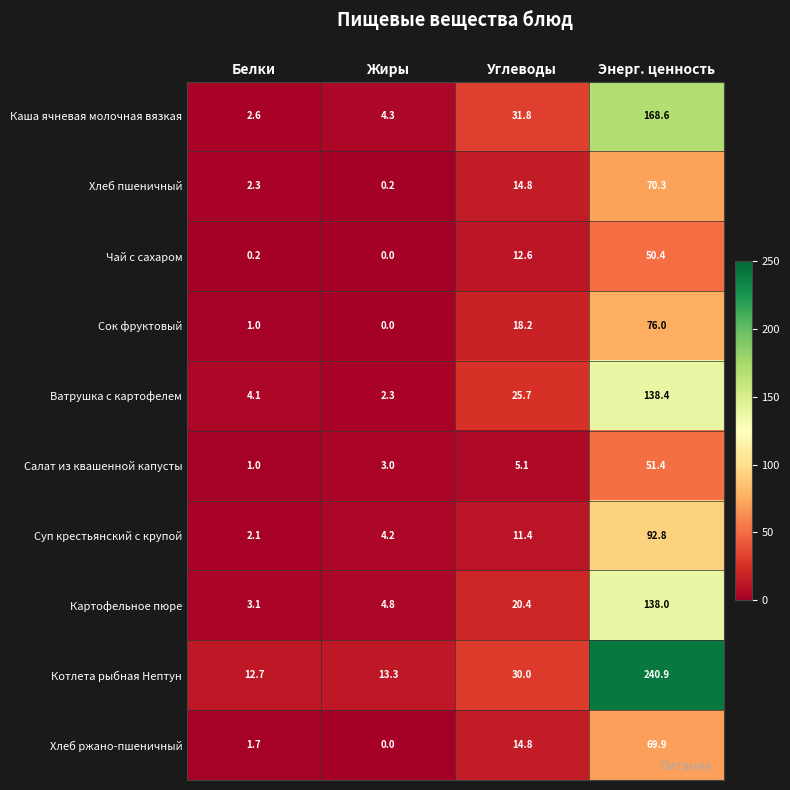

How many data points in Котлета рыбная Нептун are less than 30?

2